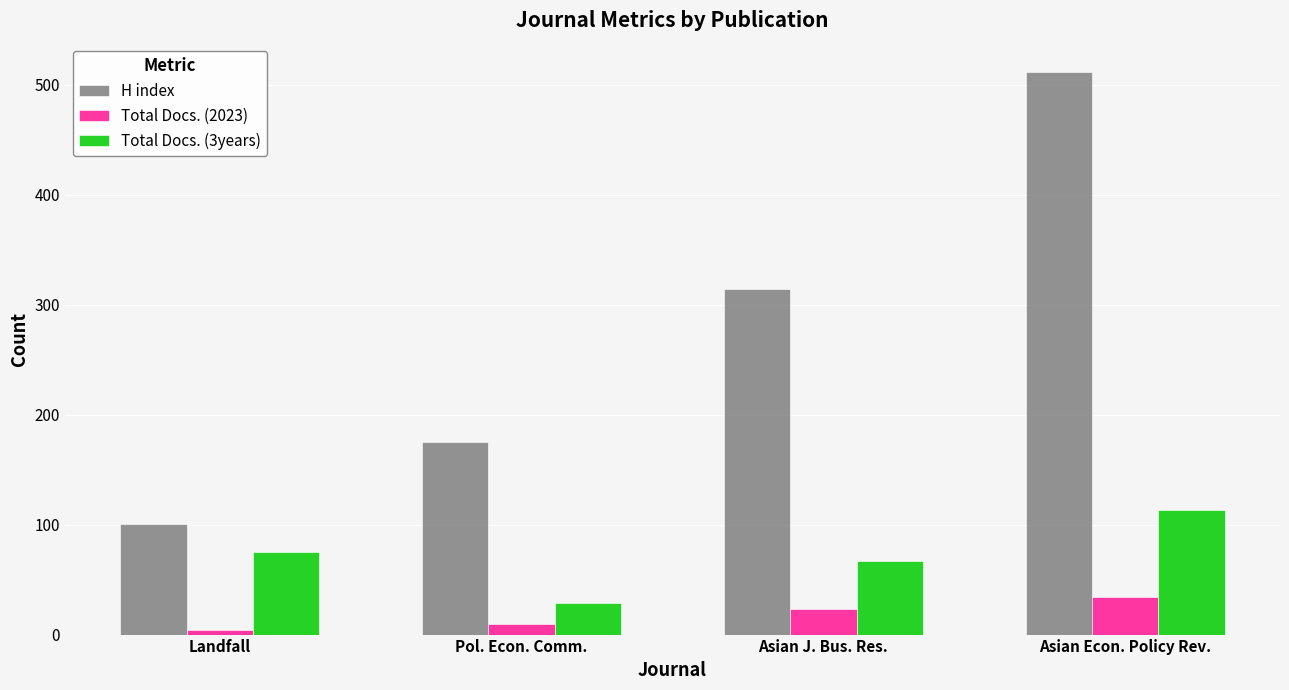

At which category does the chart reach its minimum across all series?

Landfall